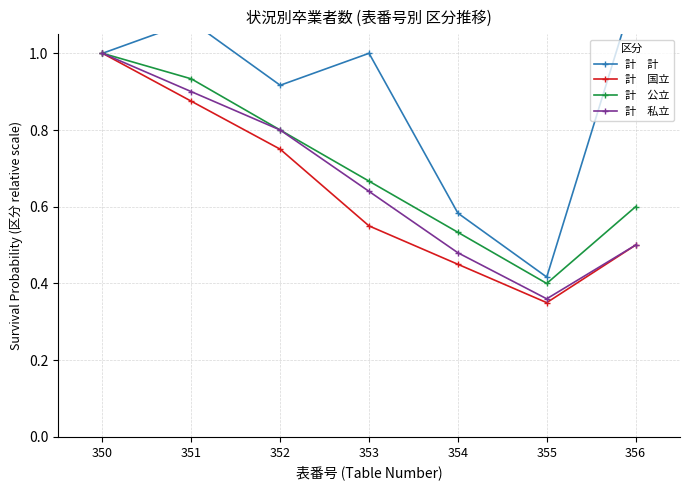

True or false: 計　計 has more than 2 interior local peaks.

False